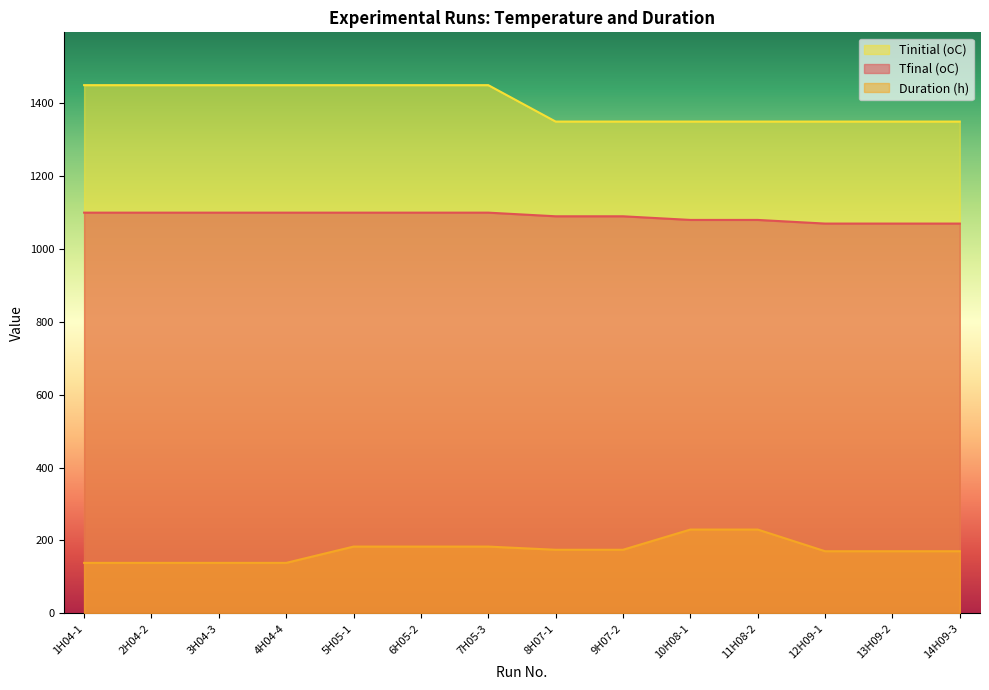

The value of Duration (h) at 6H05-2 is 46.9. True or false?

False